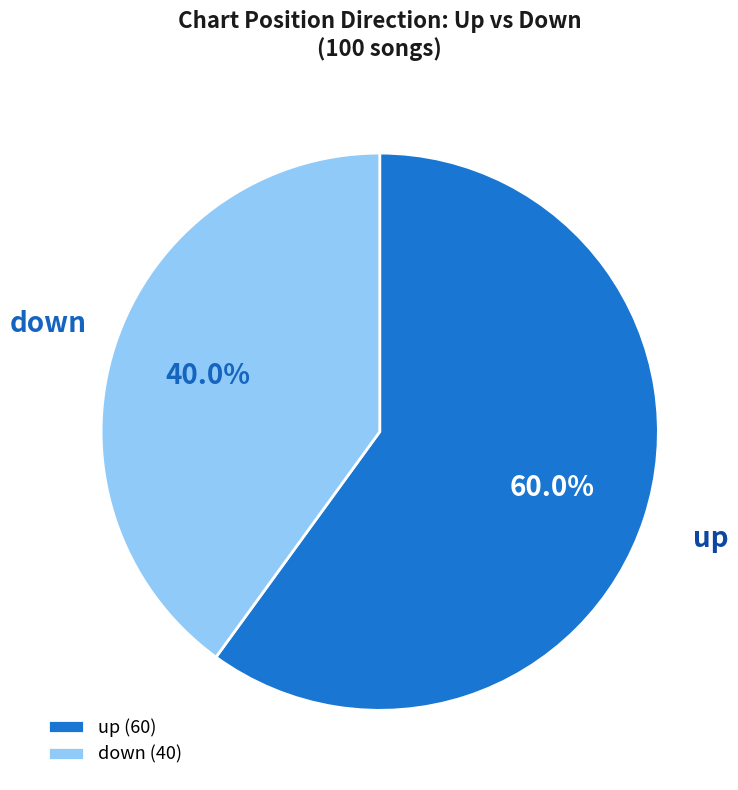

Which slice represents more than half of the pie?

up